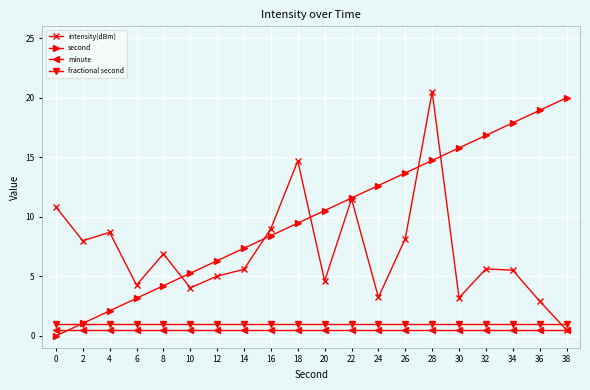

In intensity(dBm), how many points are higher than both neighbors (excluding endpoints)?

6